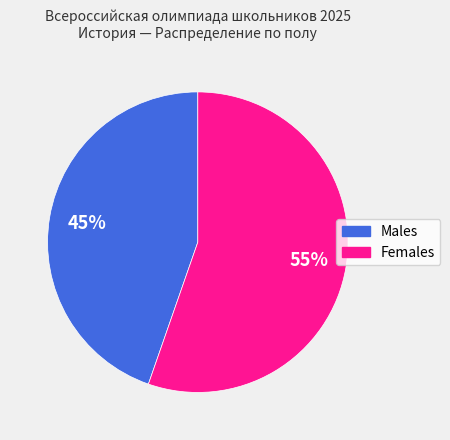

Is there any slice that represents more than half of the pie?

Yes